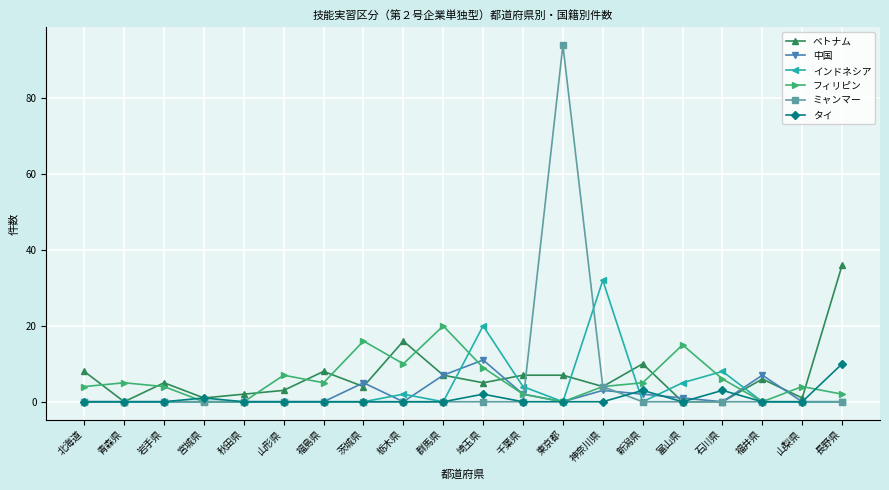

After their last crossing, which series has the higher values: ベトナム or タイ?

ベトナム